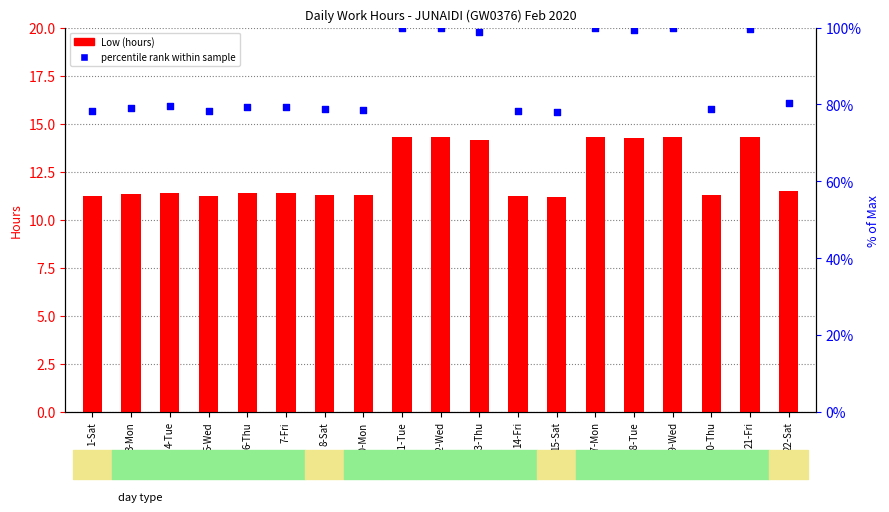

Which series reaches the minimum Y coordinate?

Low (hours)